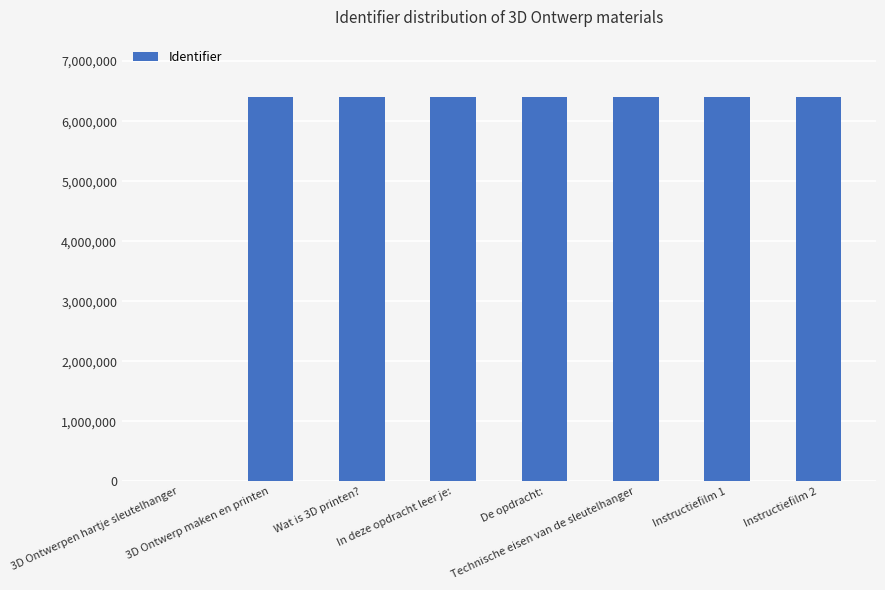

What is the greatest value displayed?

6397586